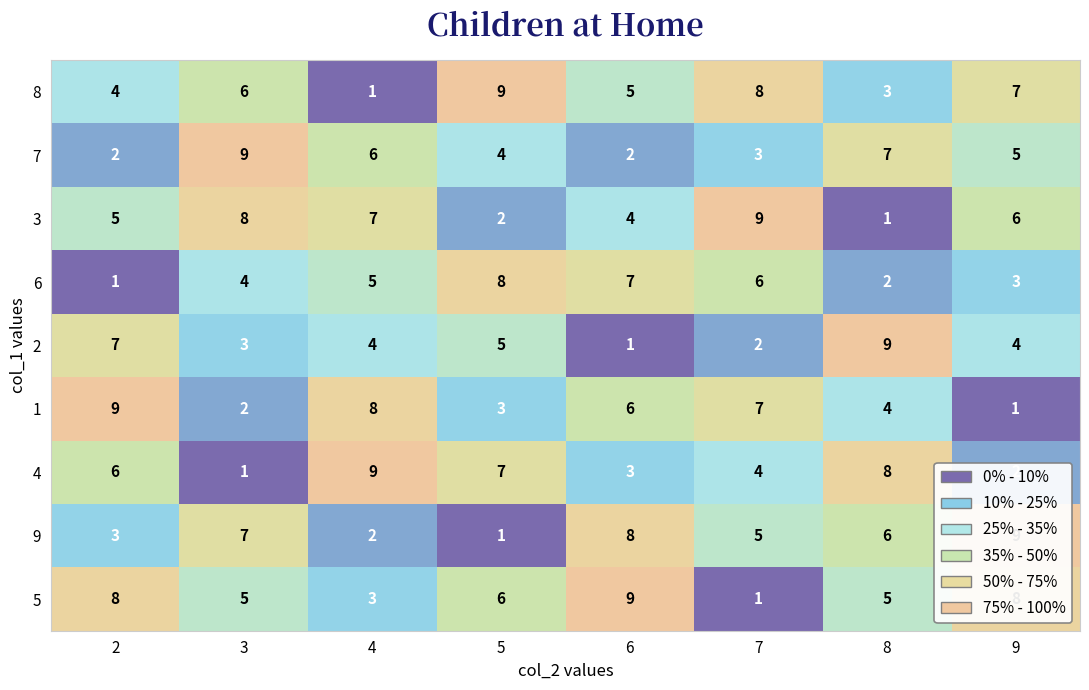

At which label is 7 closest to 5?

9